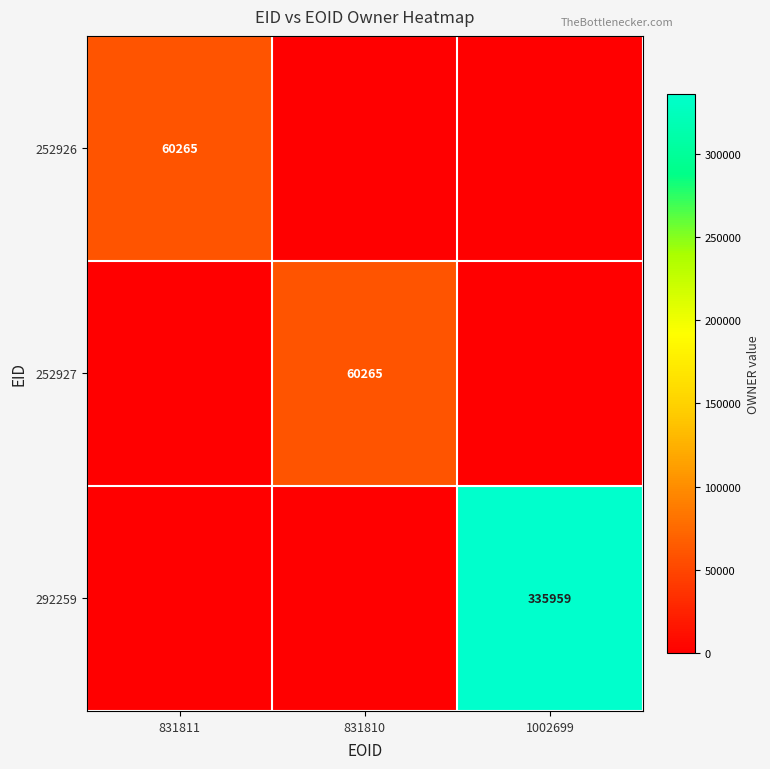

How many series are shown in this chart?

3